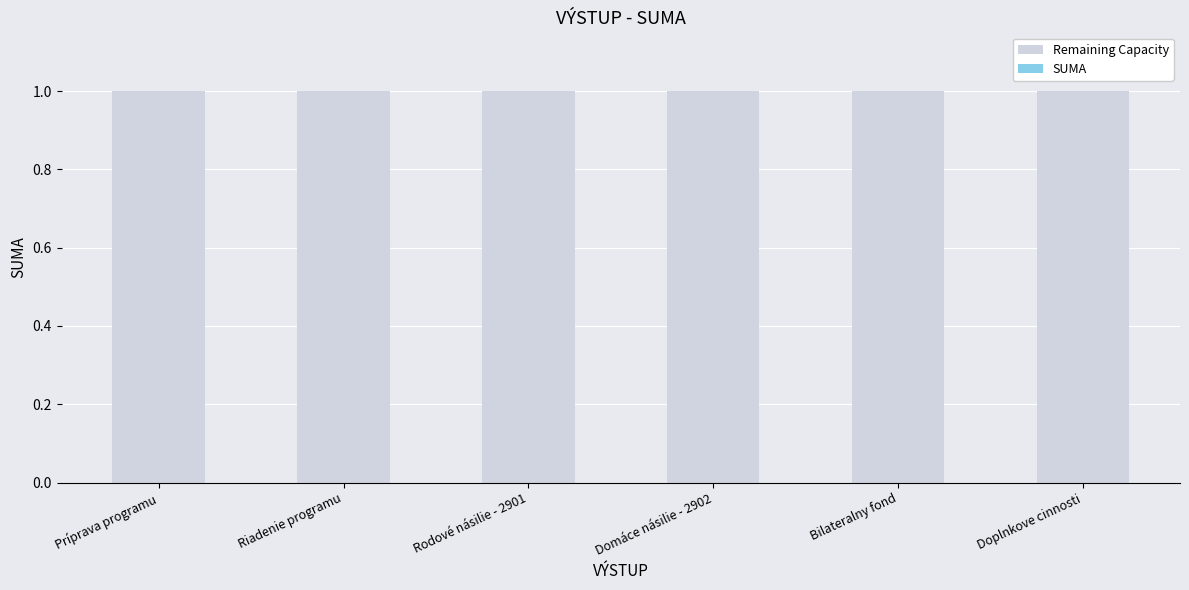

How many distinct data groups are displayed?

2